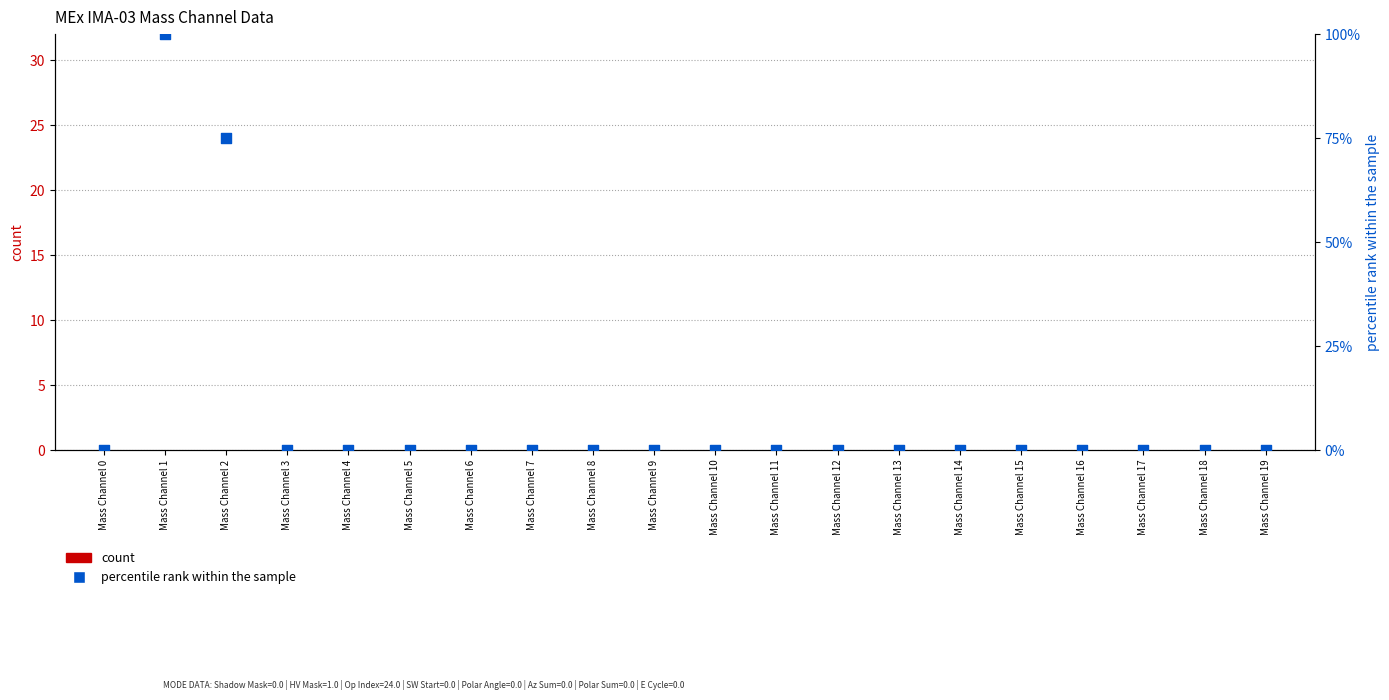

Is the value of count at Mass Channel 18 greater than the value of percentile rank within the sample at Mass Channel 8?

No